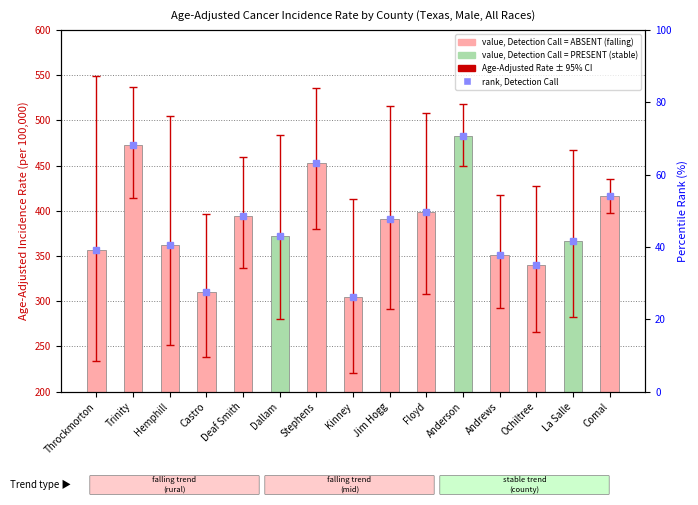

Which series has the largest total across all categories?

Age-Adjusted Incidence Rate